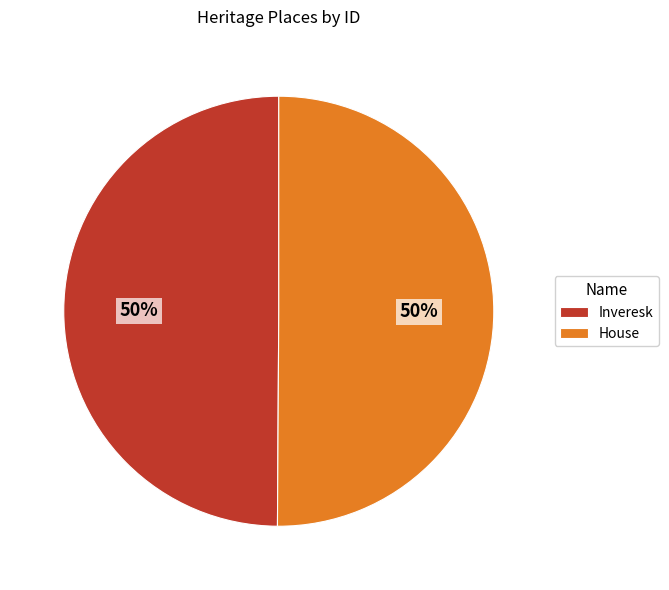

Approximately how many times larger is the value at Inveresk compared to House?

1.0